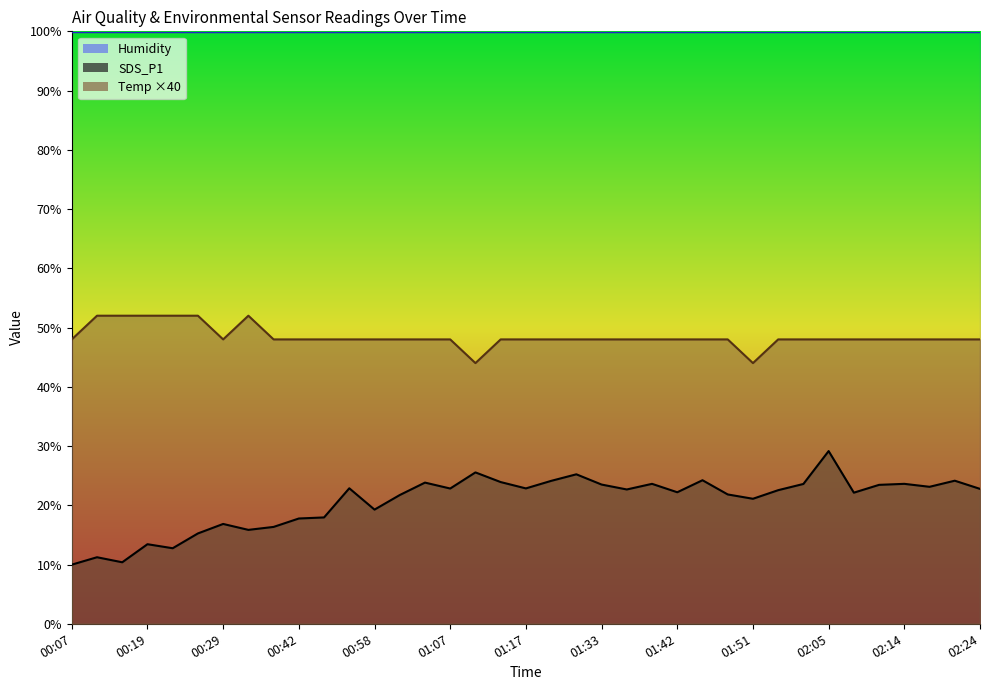

Reading right to left, list all the values displayed in this chart.

SDS_P1: 02:24=22.8	02:20=24.1	02:17=23.1	02:14=23.6	02:11=23.4	02:08=22.1	02:05=29.1	01:58=23.6	01:54=22.6	01:51=21.1	01:48=21.8	01:45=24.2	01:42=22.2	01:39=23.6	01:36=22.7	01:33=23.5	01:30=25.2	01:26=24.1	01:17=22.9	01:14=23.9	01:11=25.6	01:07=22.8	01:04=23.8	01:01=21.7	00:58=19.3	00:49=22.9	00:45=17.9	00:42=17.8	00:36=16.4	00:32=15.8	00:29=16.9	00:26=15.2	00:23=12.8	00:19=13.4	00:16=10.4	00:10=11.2	00:07=10.0
Temp: 02:24=48.0	02:20=48.0	02:17=48.0	02:14=48.0	02:11=48.0	02:08=48.0	02:05=48.0	01:58=48.0	01:54=48.0	01:51=44.0	01:48=48.0	01:45=48.0	01:42=48.0	01:39=48.0	01:36=48.0	01:33=48.0	01:30=48.0	01:26=48.0	01:17=48.0	01:14=48.0	01:11=44.0	01:07=48.0	01:04=48.0	01:01=48.0	00:58=48.0	00:49=48.0	00:45=48.0	00:42=48.0	00:36=48.0	00:32=52.0	00:29=48.0	00:26=52.0	00:23=52.0	00:19=52.0	00:16=52.0	00:10=52.0	00:07=48.0